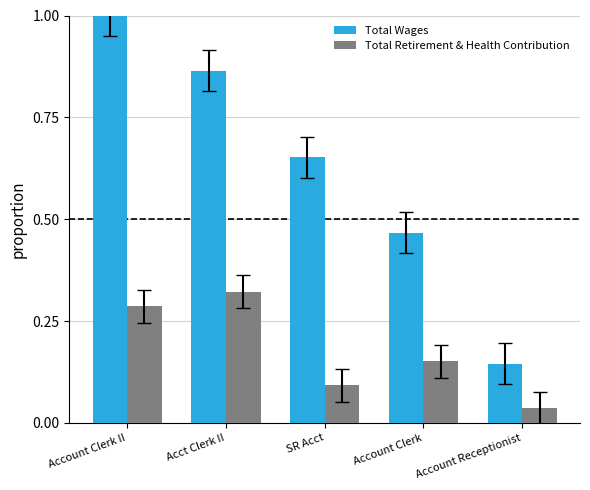

Which series has the largest range (max minus min)?

Total Wages